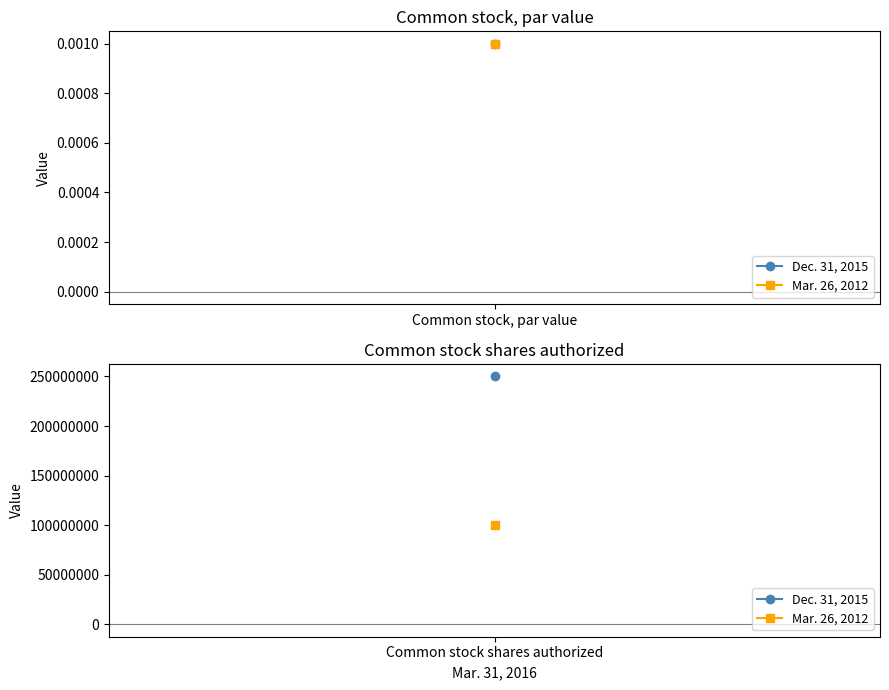

What is the total value across all series at Common stock shares authorized?

350000000.0